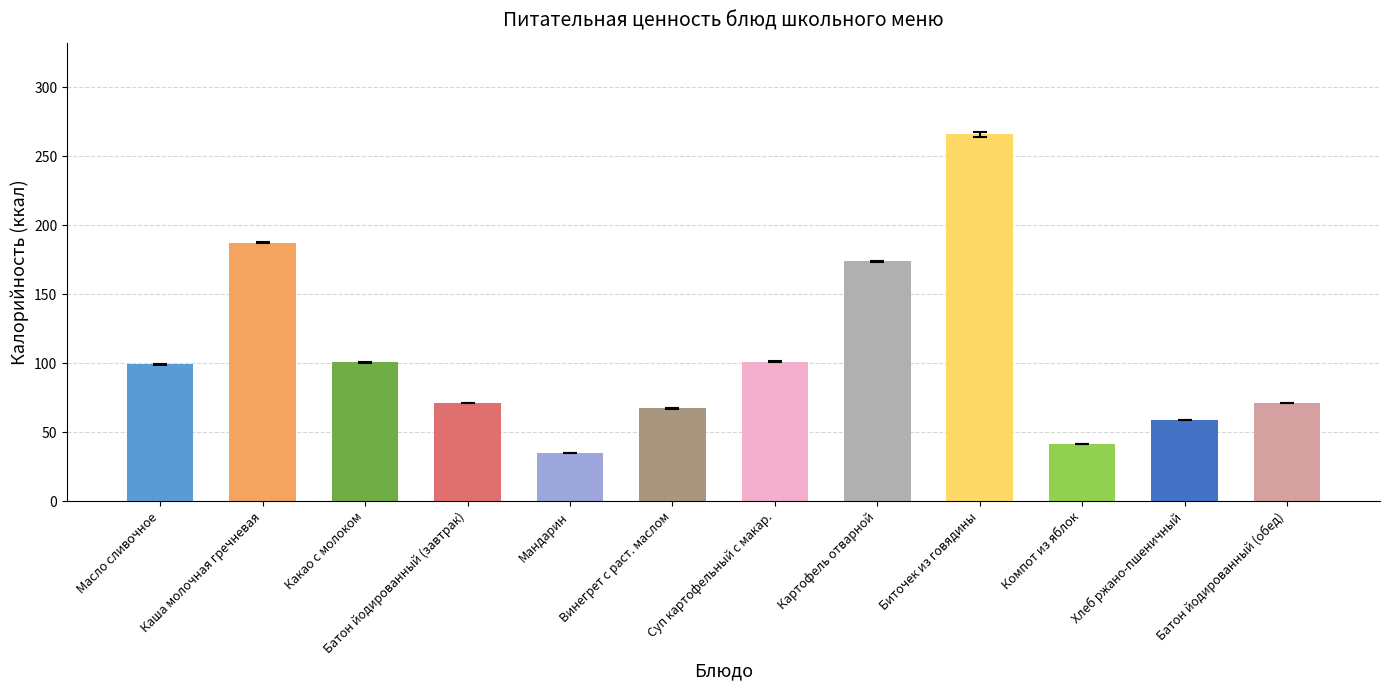

Read the value at Хлеб ржано-пшеничный.

58.7